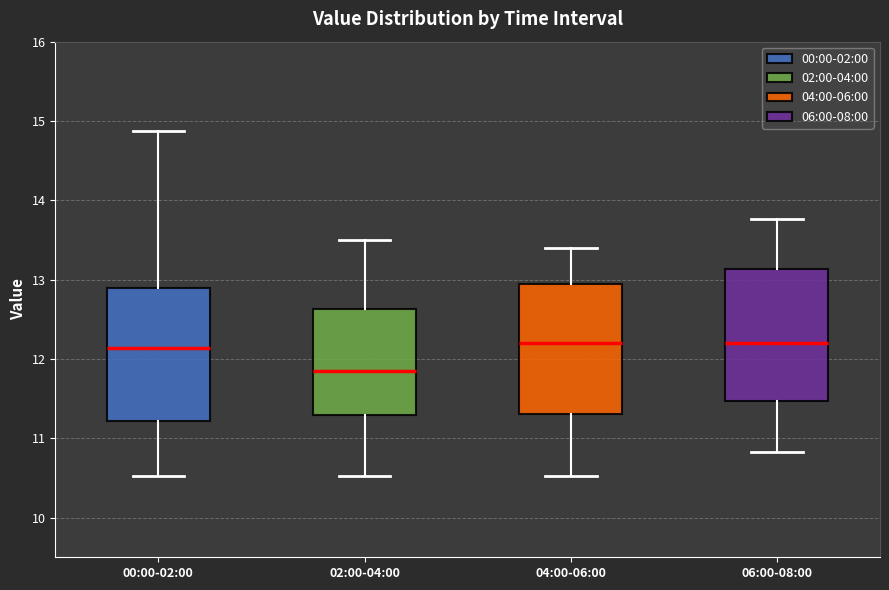

Reading left to right, transcribe this box plot: for each box, give where its median line is, the range the box spans, and where its two whiskers end, as read against the y-axis. The values are not printed on the chart, so give them approximately, as read against the axis.

00:00-02:00: median 12.1, box 11.2 to 12.9, whiskers 10.5 to 14.9
02:00-04:00: median 11.9, box 11.3 to 12.6, whiskers 10.5 to 13.5
04:00-06:00: median 12.2, box 11.3 to 12.9, whiskers 10.5 to 13.4
06:00-08:00: median 12.2, box 11.5 to 13.1, whiskers 10.8 to 13.8